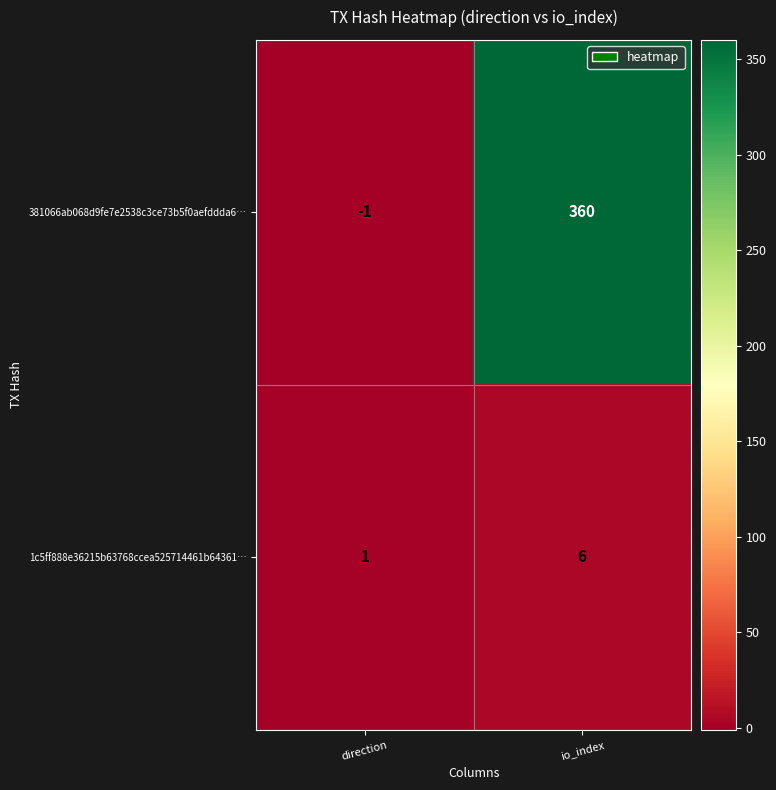

Is it true that 1c5ff888e36215b63768ccea525714461b64361… equals 1 at direction?

True